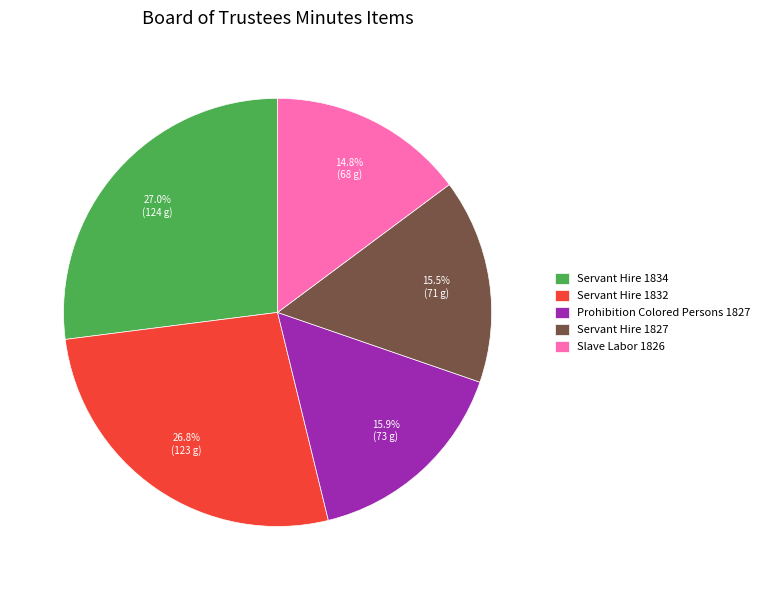

Which slice is the smallest?

Slave Labor 1826